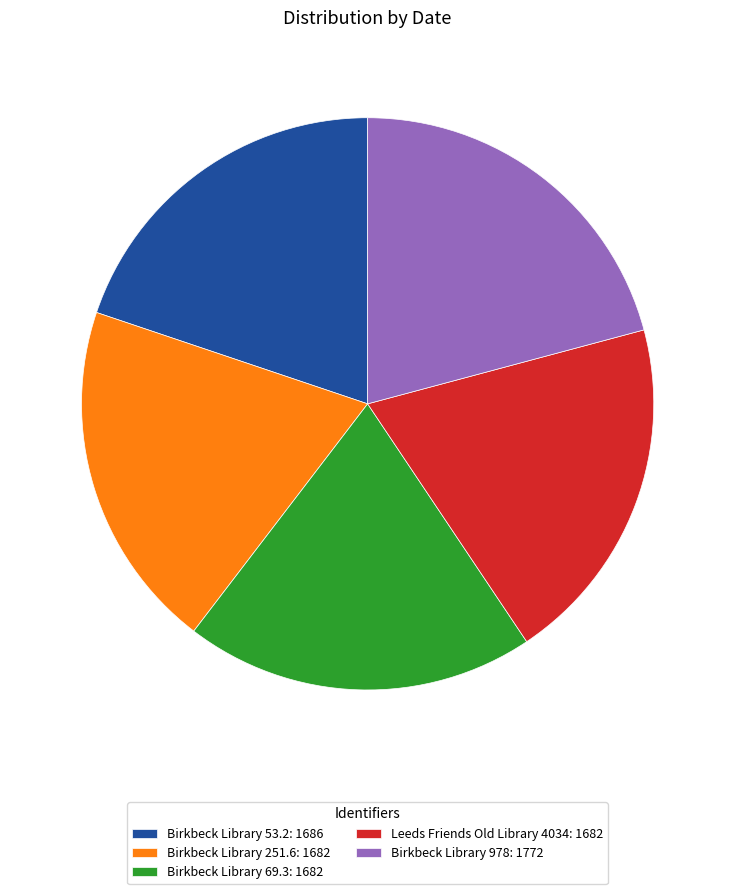

Is it true that Birkbeck Library 978 is 32% of the pie?

False